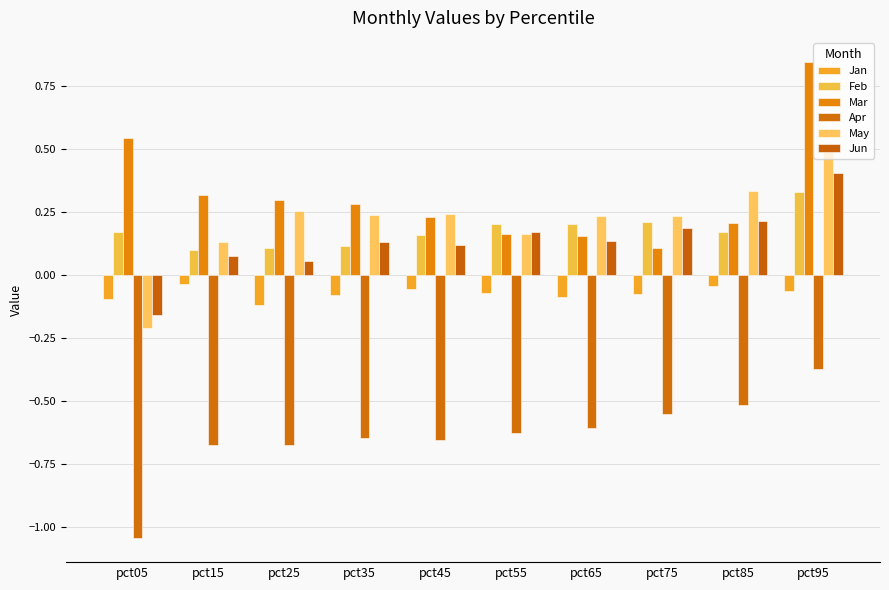

At which label does Feb reach its peak?

pct95